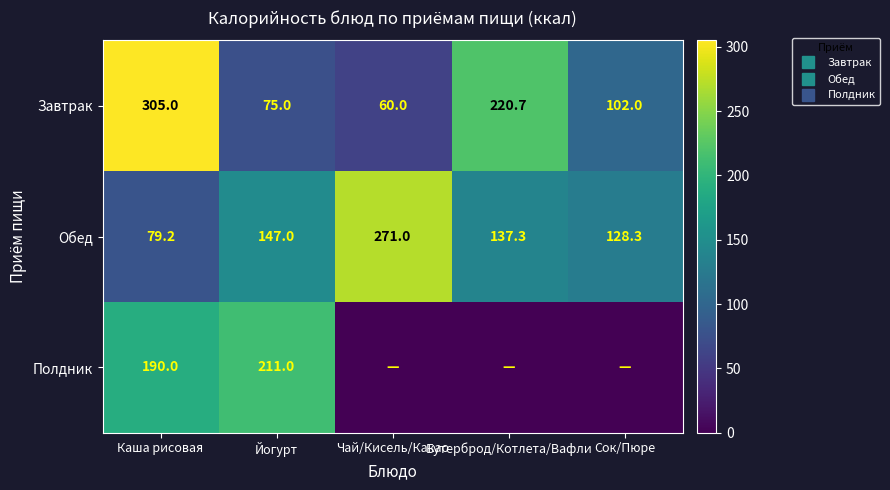

How many values in the Завтрак series are below 102?

2